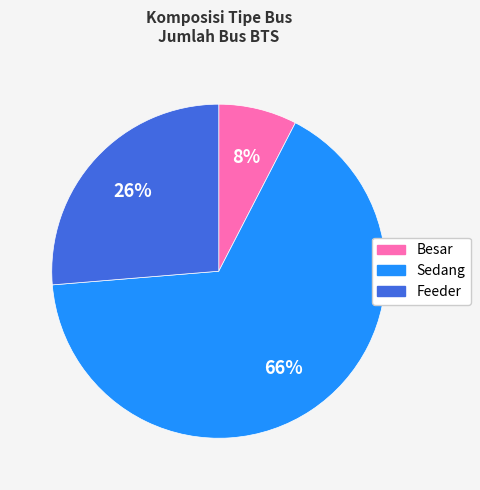

Is there a majority slice in this chart?

Yes